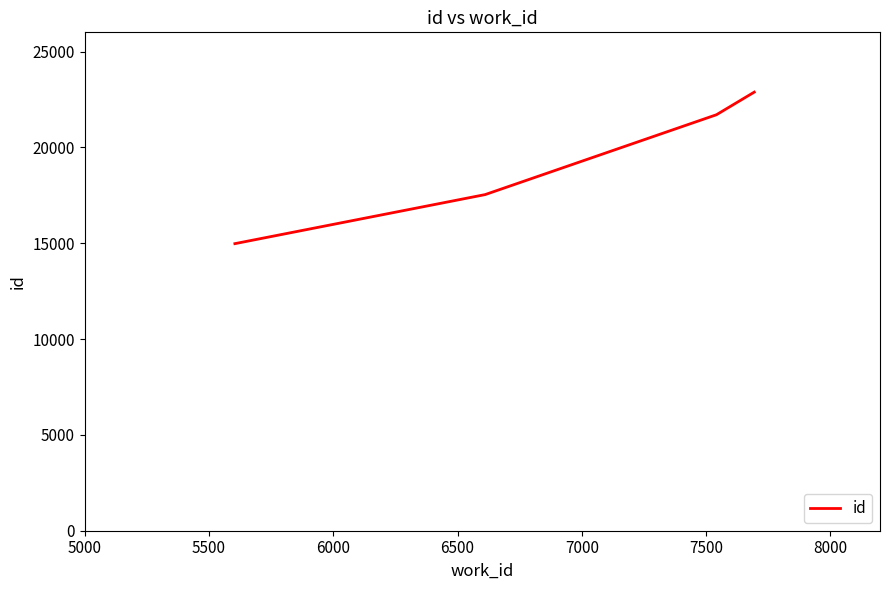

What is the sum of all values?

77094